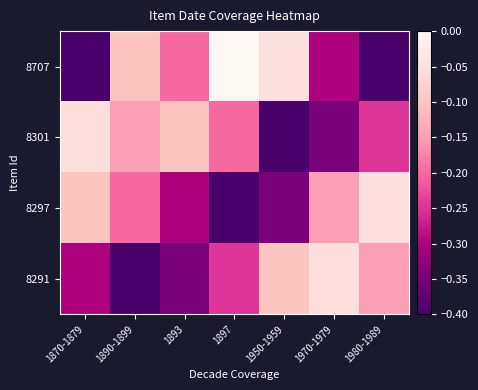

List the series in order of their overall mean, lowest first.

8291, 8297, 8301, 8707